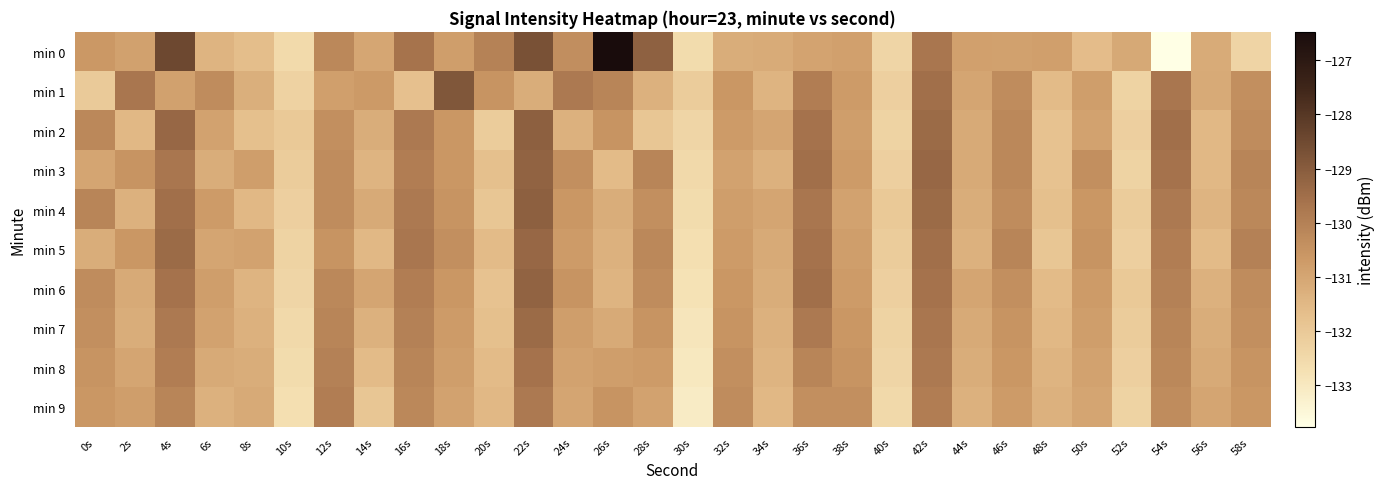

How many data points does each series have?

30